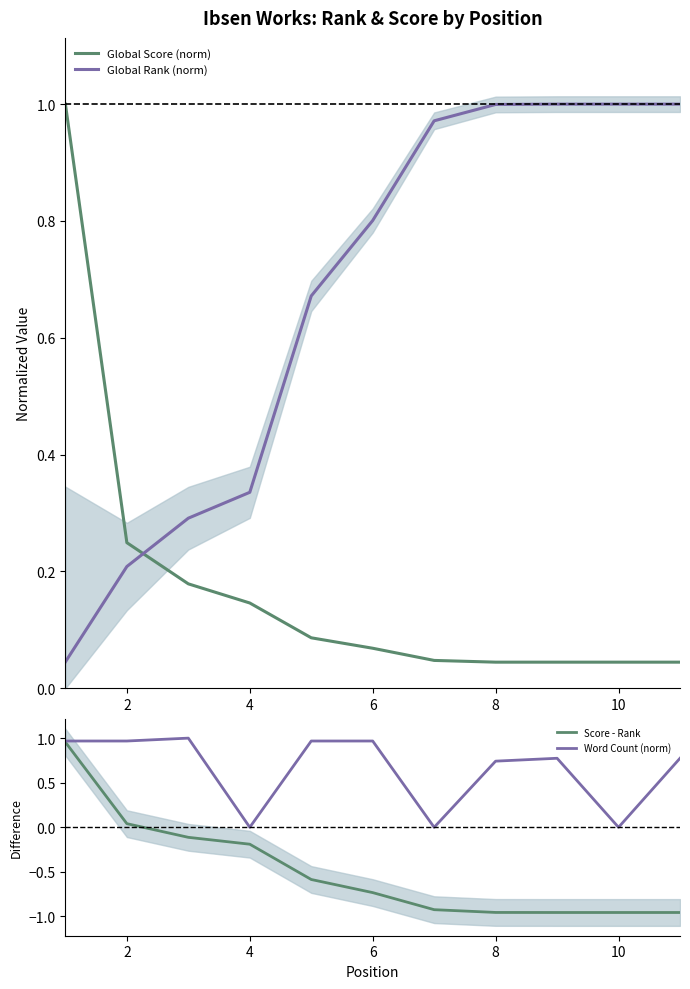

True or false: Global Score (norm) has more than 0 interior local peaks.

False